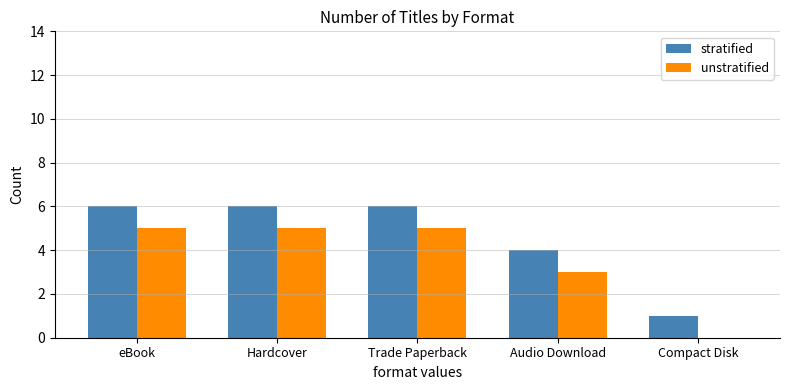

The value of unstratified at Compact Disk is 2. True or false?

False